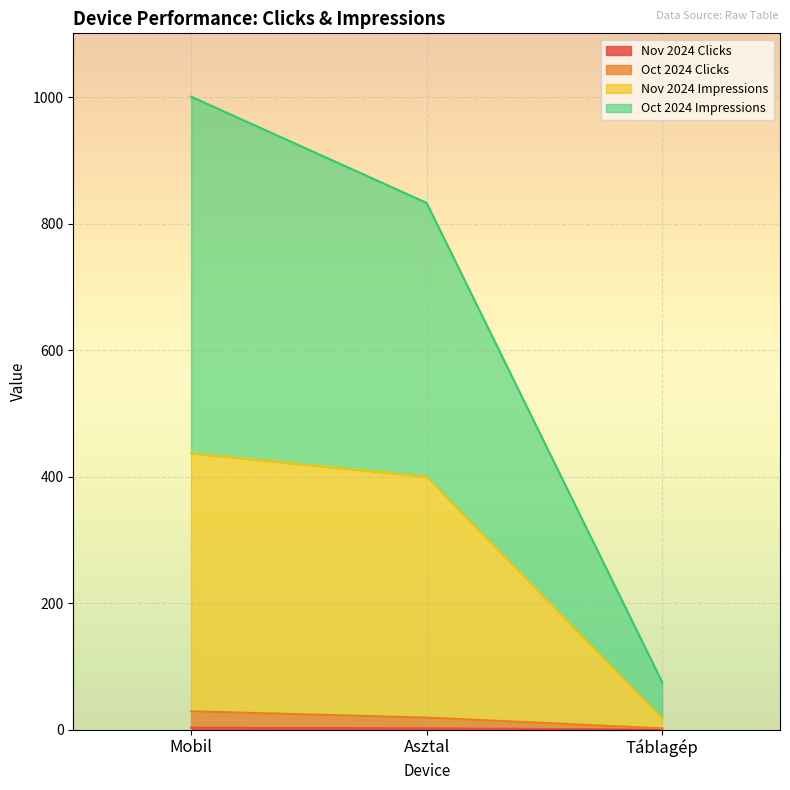

Is it true that Nov 2024 Clicks equals 3 at Mobil?

True